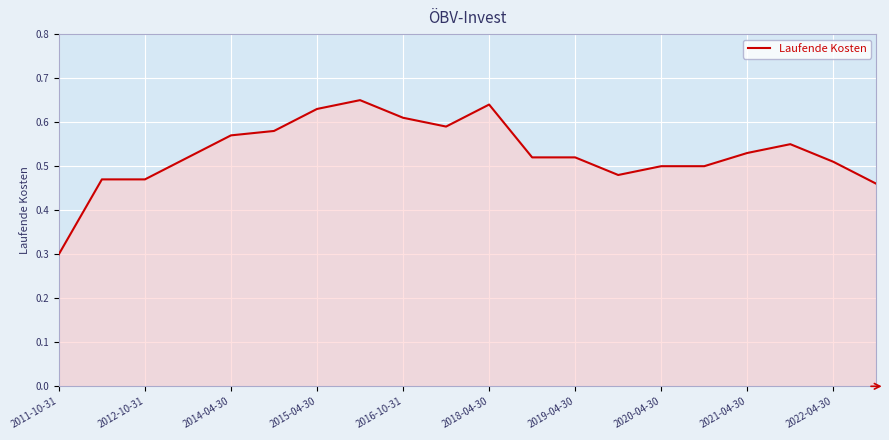

What is the minimum value shown in the chart?

0.3